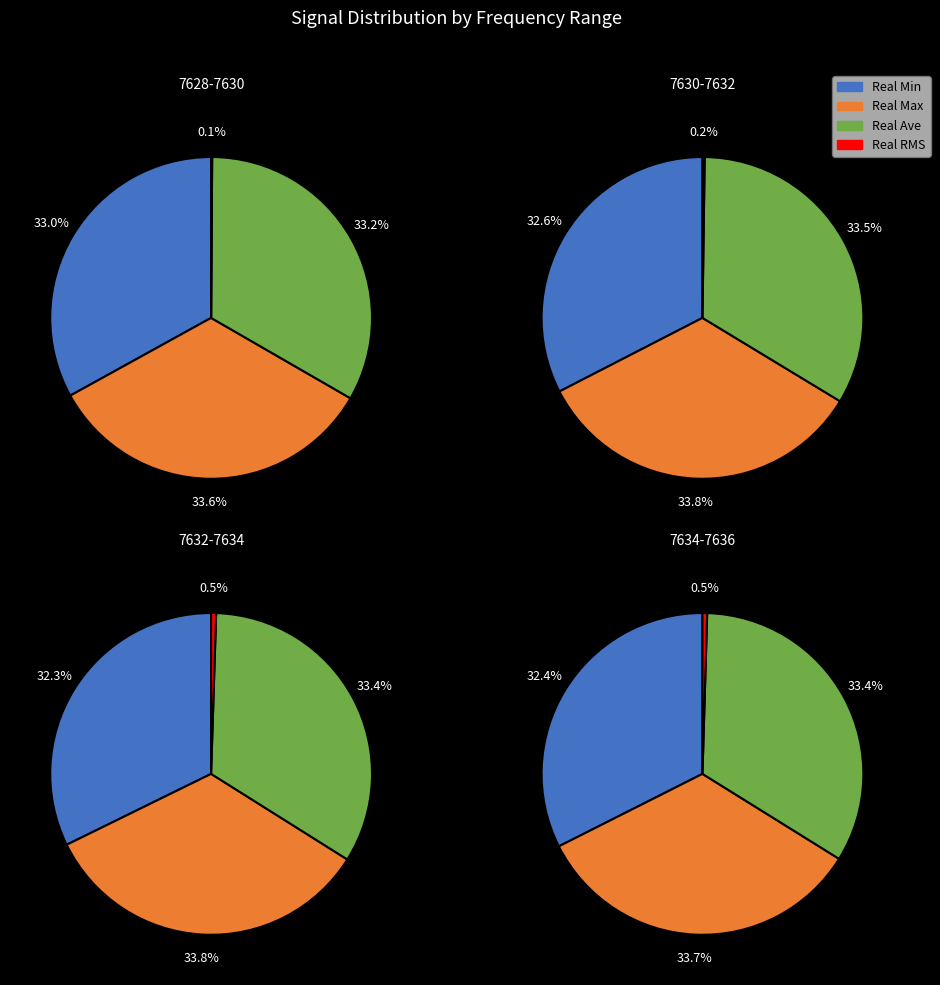

Does 7628.5 represent more than half of the total?

No